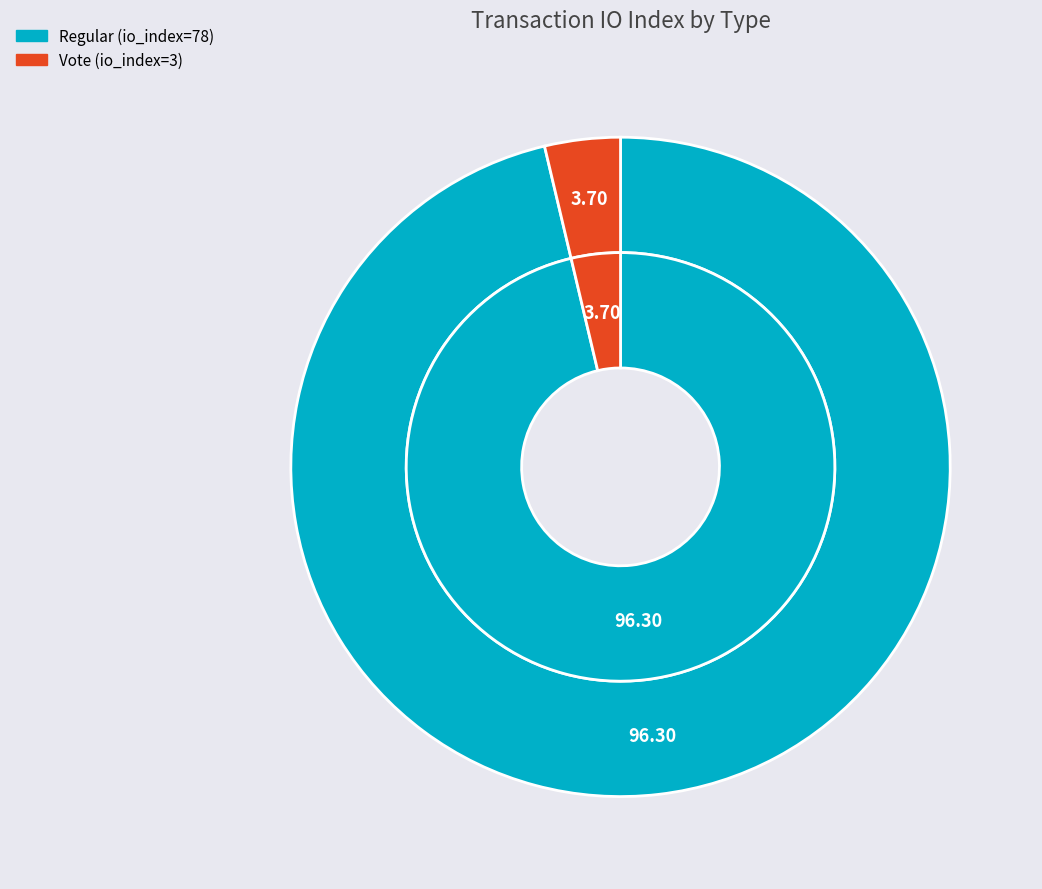

Rank the categories by value from lowest to highest.

Vote (io_index=3), Regular (io_index=78)